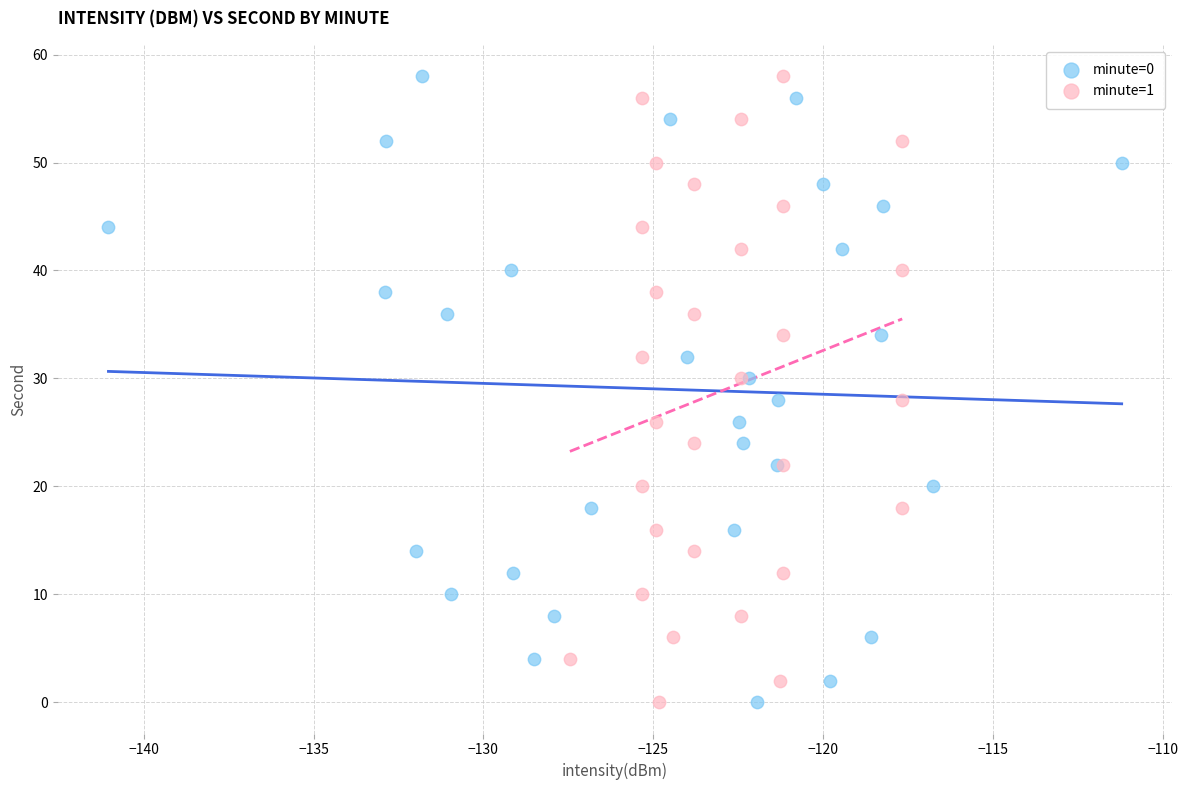

What are all the series names shown in the legend?

minute=0, minute=1